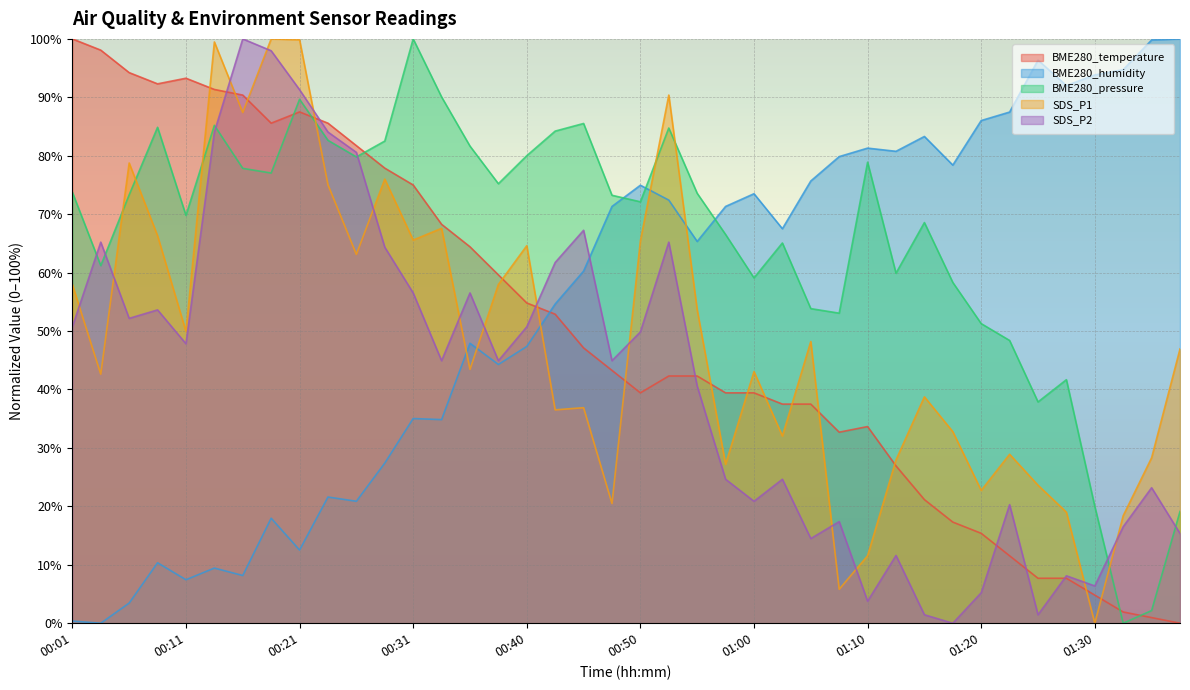

Reading left to right, what are all the values shown in this chart?

BME280_temperature: 00:01=100.0	00:04=98.1	00:06=94.2	00:09=92.3	00:11=93.3	00:13=91.3	00:16=90.4	00:18=85.6	00:21=87.5	00:23=85.6	00:26=81.7	00:28=77.9	00:31=75.0	00:33=68.3	00:36=64.4	00:38=59.6	00:40=54.8	00:43=52.9	00:45=47.1	00:48=43.3	00:50=39.4	00:53=42.3	00:55=42.3	00:58=39.4	01:00=39.4	01:03=37.5	01:05=37.5	01:07=32.7	01:10=33.7	01:13=26.9	01:15=21.2	01:17=17.3	01:20=15.4	01:23=11.5	01:25=7.7	01:27=7.7	01:30=4.8	01:33=1.9	01:35=1.0	01:38=0.0
BME280_humidity: 00:01=0.4	00:04=0.0	00:06=3.4	00:09=10.3	00:11=7.4	00:13=9.4	00:16=8.2	00:18=18.0	00:21=12.5	00:23=21.6	00:26=20.9	00:28=27.4	00:31=35.0	00:33=34.8	00:36=47.9	00:38=44.3	00:40=47.4	00:43=54.6	00:45=60.3	00:48=71.3	00:50=75.0	00:53=72.4	00:55=65.3	00:58=71.3	01:00=73.5	01:03=67.5	01:05=75.7	01:07=79.9	01:10=81.3	01:13=80.8	01:15=83.3	01:17=78.4	01:20=86.0	01:23=87.5	01:25=96.4	01:27=92.0	01:30=93.8	01:33=94.7	01:35=99.8	01:38=100.0
BME280_pressure: 00:01=73.8	00:04=61.2	00:06=73.3	00:09=84.9	00:11=69.8	00:13=85.2	00:16=77.8	00:18=77.0	00:21=89.7	00:23=82.6	00:26=79.8	00:28=82.5	00:31=100.0	00:33=90.1	00:36=81.7	00:38=75.2	00:40=80.0	00:43=84.2	00:45=85.5	00:48=73.2	00:50=72.1	00:53=84.7	00:55=73.6	00:58=66.5	01:00=59.1	01:03=65.1	01:05=53.8	01:07=53.1	01:10=78.9	01:13=59.9	01:15=68.6	01:17=58.3	01:20=51.3	01:23=48.4	01:25=37.9	01:27=41.7	01:30=20.0	01:33=0.0	01:35=2.2	01:38=19.1
SDS_P1: 00:01=58.0	00:04=42.6	00:06=78.8	00:09=66.3	00:11=49.9	00:13=99.5	00:16=87.4	00:18=100.0	00:21=99.9	00:23=75.0	00:26=63.1	00:28=76.0	00:31=65.6	00:33=67.6	00:36=43.4	00:38=58.0	00:40=64.6	00:43=36.5	00:45=36.9	00:48=20.5	00:50=65.4	00:53=90.4	00:55=53.7	00:58=27.2	01:00=43.1	01:03=32.0	01:05=48.2	01:07=5.8	01:10=11.5	01:13=27.9	01:15=38.7	01:17=32.8	01:20=22.7	01:23=28.9	01:25=23.6	01:27=19.0	01:30=0.0	01:33=18.4	01:35=28.3	01:38=46.9
SDS_P2: 00:01=50.7	00:04=65.2	00:06=52.2	00:09=53.6	00:11=47.8	00:13=84.1	00:16=100.0	00:18=98.0	00:21=91.3	00:23=84.1	00:26=80.6	00:28=64.3	00:31=56.5	00:33=44.9	00:36=56.5	00:38=44.9	00:40=50.7	00:43=61.7	00:45=67.2	00:48=44.9	00:50=49.9	00:53=65.2	00:55=40.6	00:58=24.6	01:00=20.9	01:03=24.6	01:05=14.5	01:07=17.4	01:10=3.8	01:13=11.6	01:15=1.4	01:17=0.0	01:20=5.2	01:23=20.3	01:25=1.4	01:27=8.1	01:30=6.4	01:33=16.5	01:35=23.2	01:38=15.4